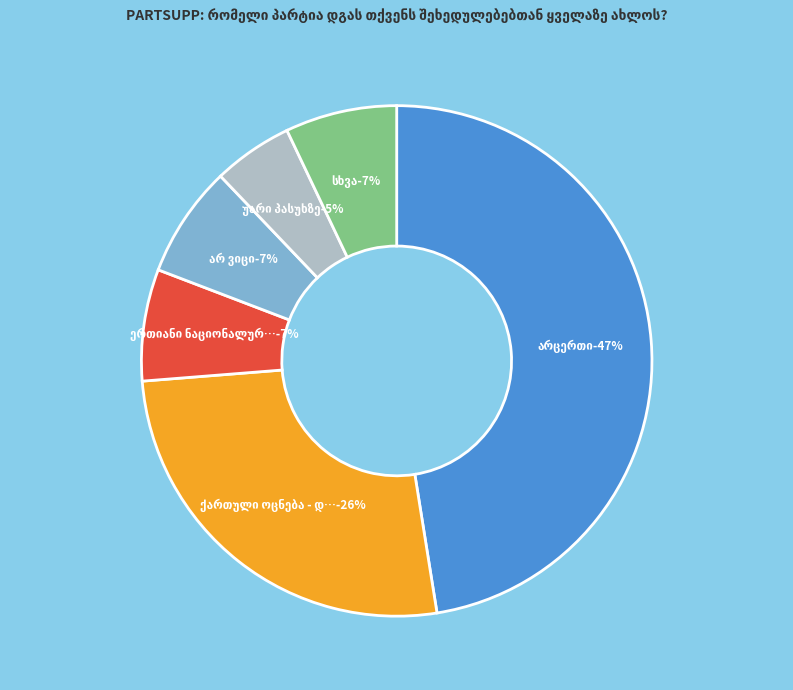

Is it true that არცერთი is 38% of the pie?

False